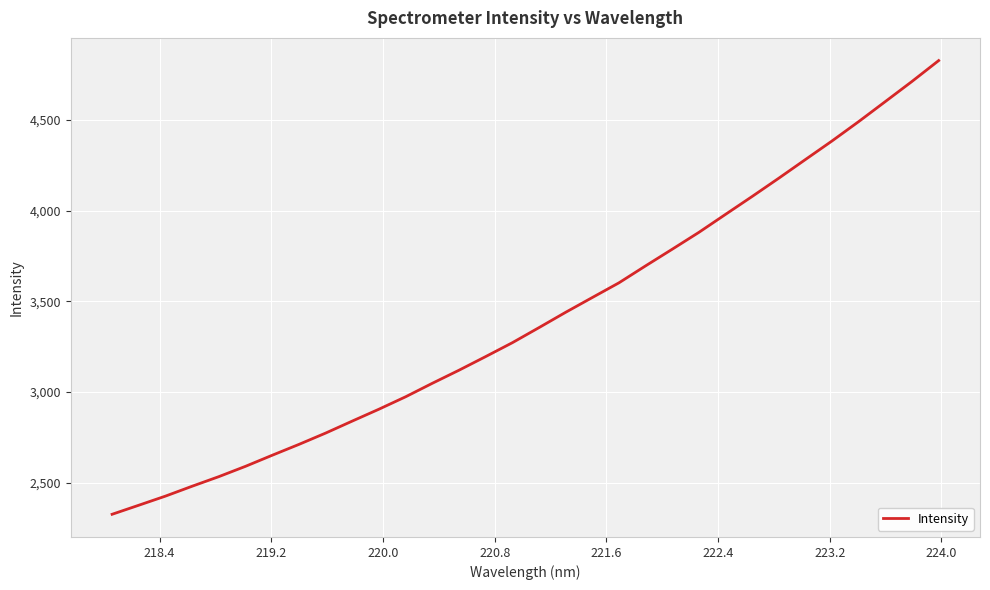

What is the greatest value displayed?

4828.1